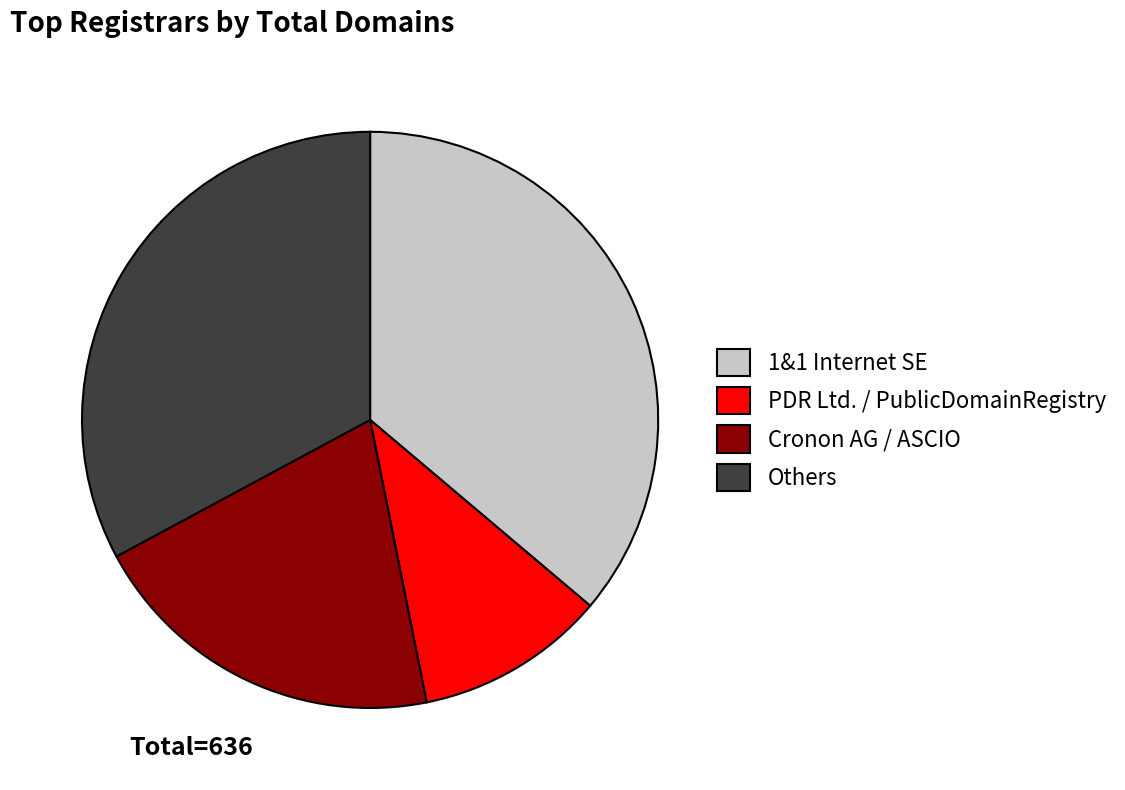

What is the smallest slice in the pie chart?

PDR Ltd. / PublicDomainRegistry